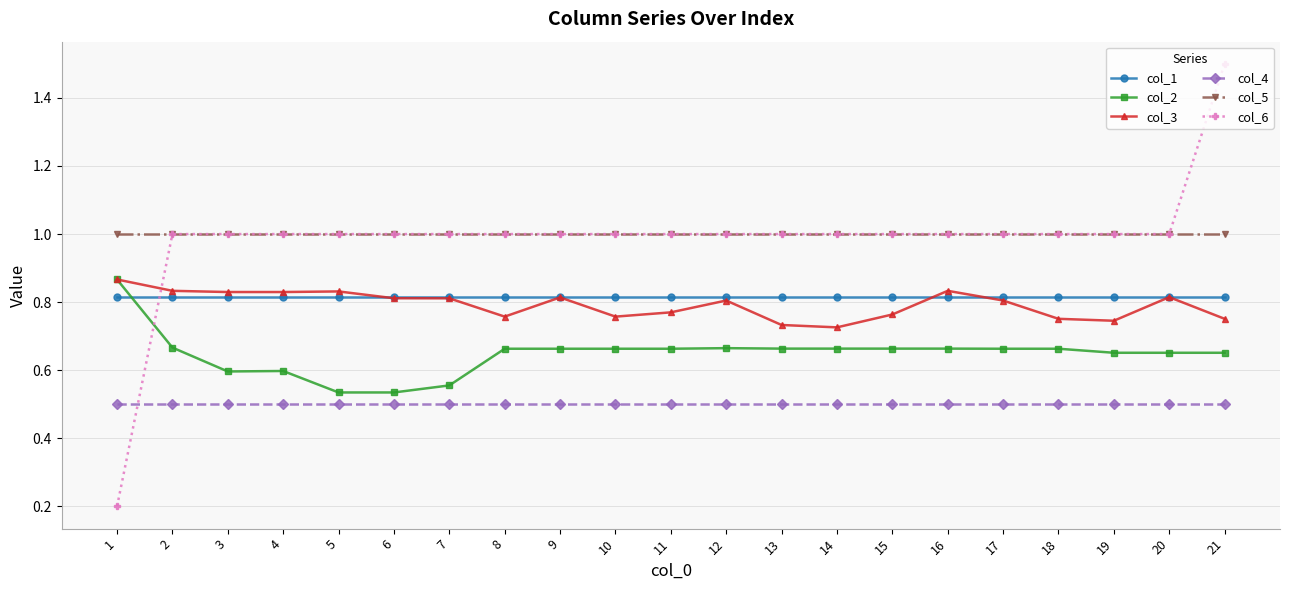

Which series has the widest spread of values?

col_6